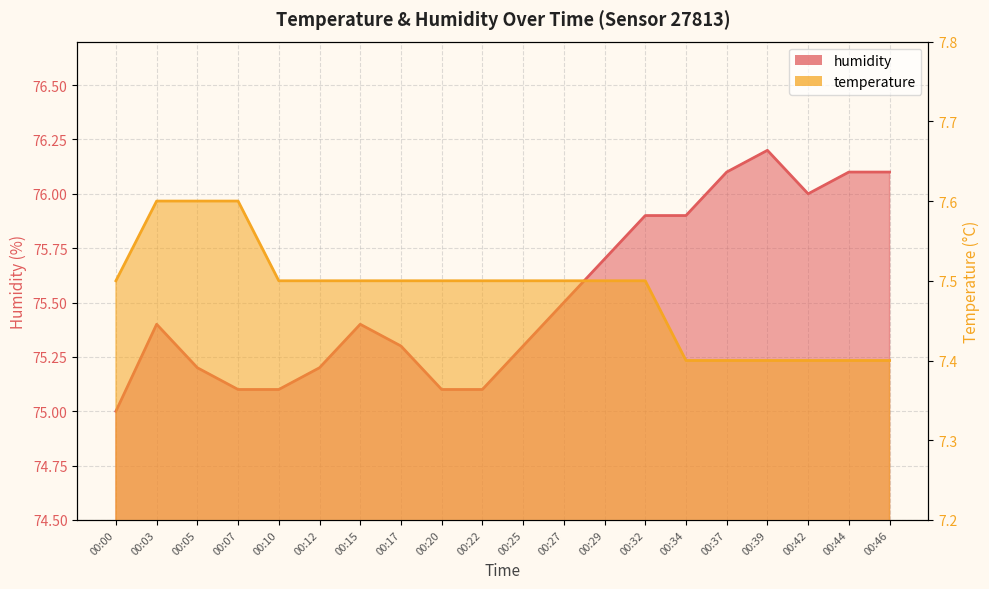

At which category does the chart reach its peak across all series?

00:39